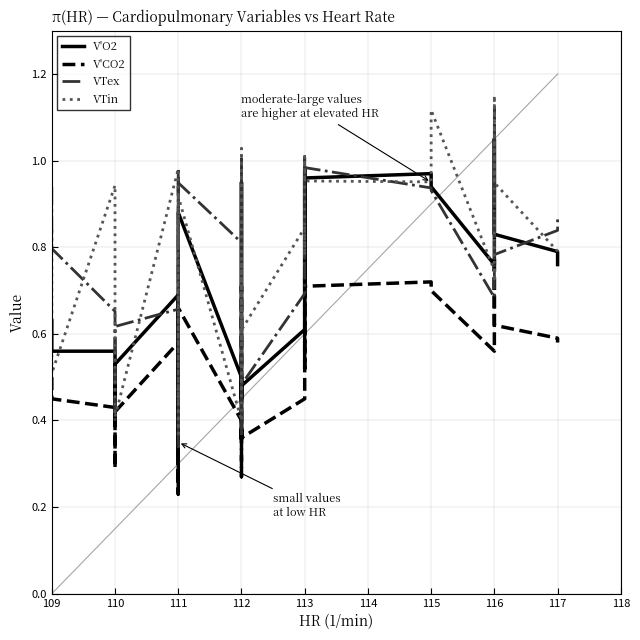

Which series has the widest spread of values?

VTin